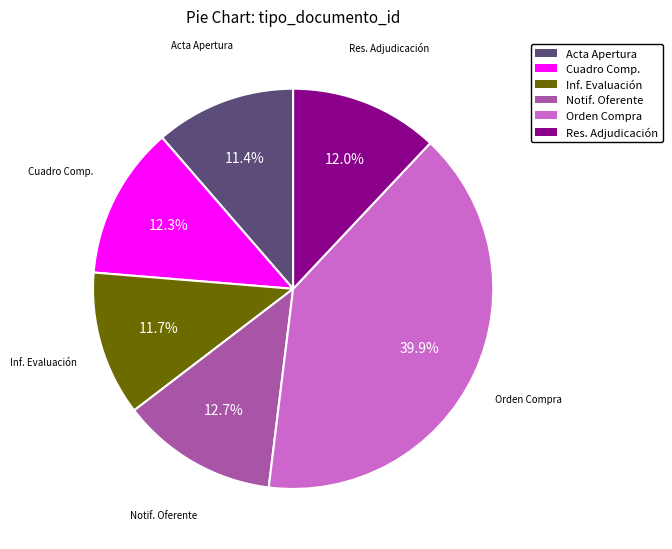

Which has a higher value, Inf. Evaluación or Orden Compra?

Orden Compra